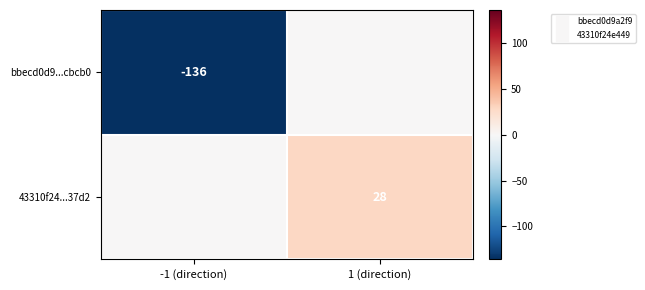

What is the total value across all series at 1 (direction)?

28